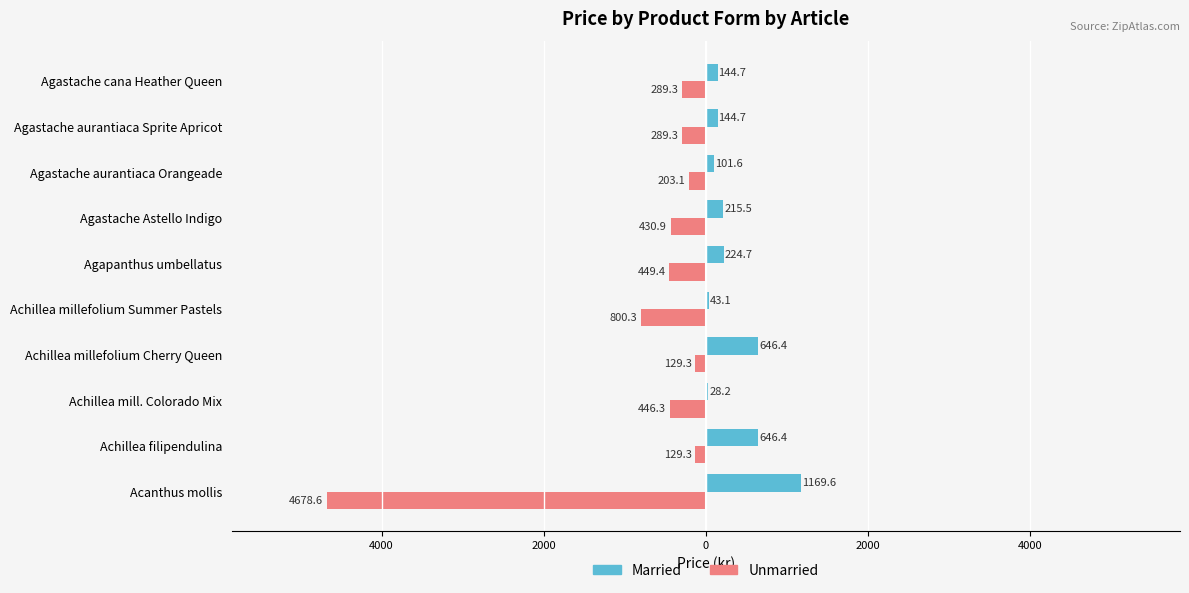

List the series in order of their overall mean, highest first.

Married, Unmarried